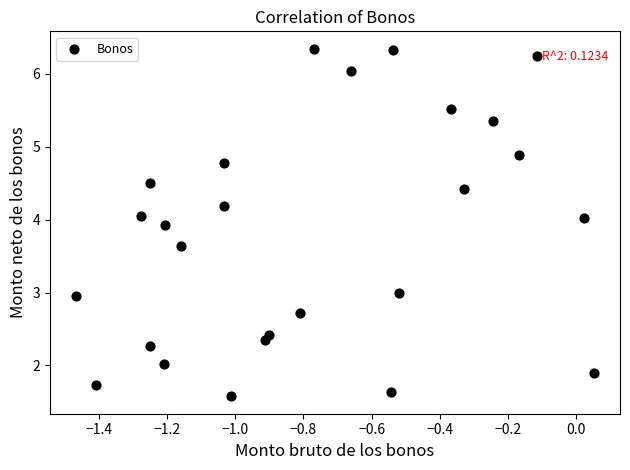

What is the range of Y values (max minus min)?

4.8